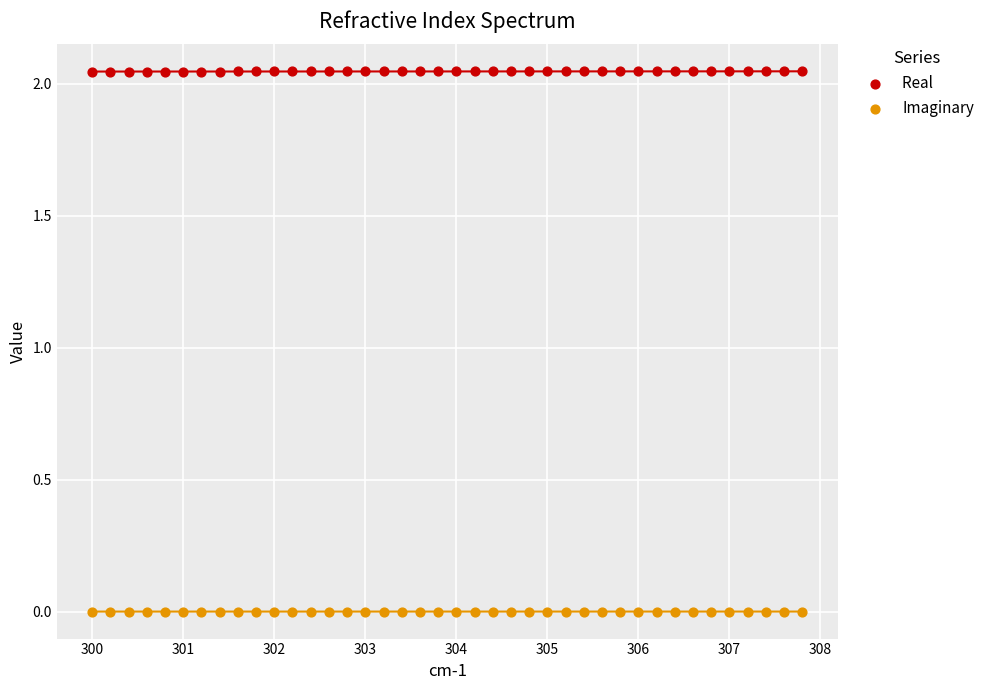

Across all data points, what is the range of X values (max minus min)?

7.8